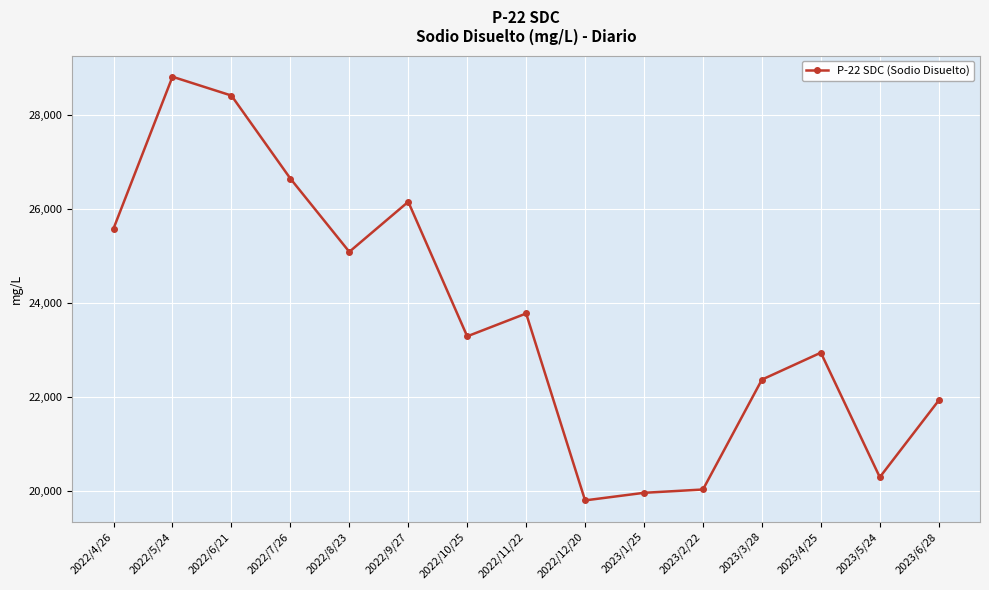

Is it true that the value at 2022/5/24 is 28823.0?

True